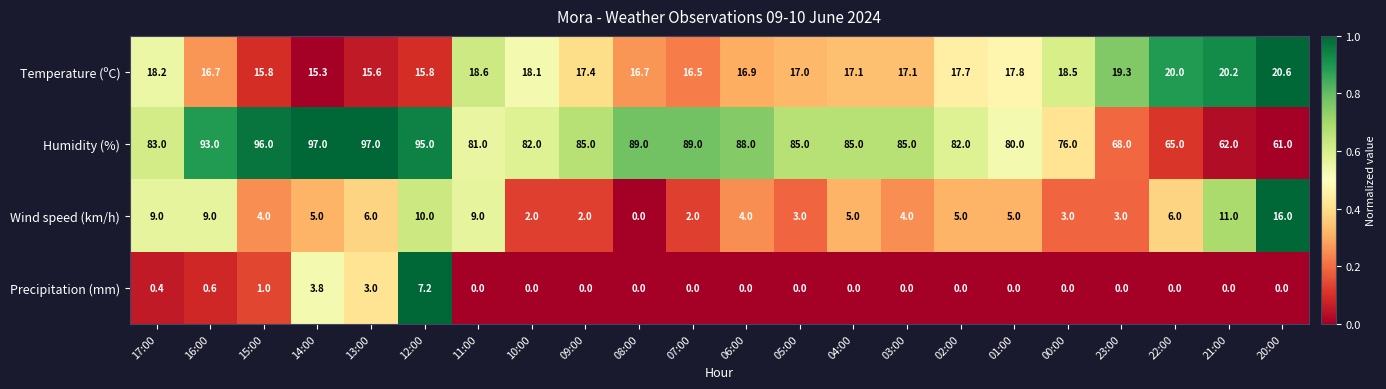

What is the greatest value displayed?

97.0